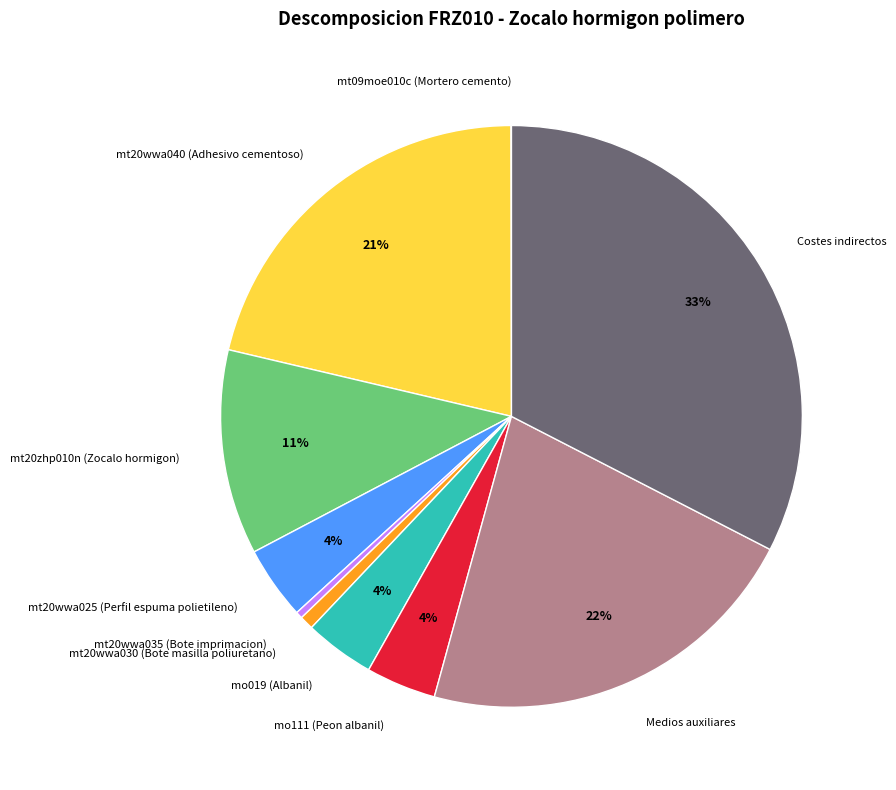

Does any single category account for the majority?

No